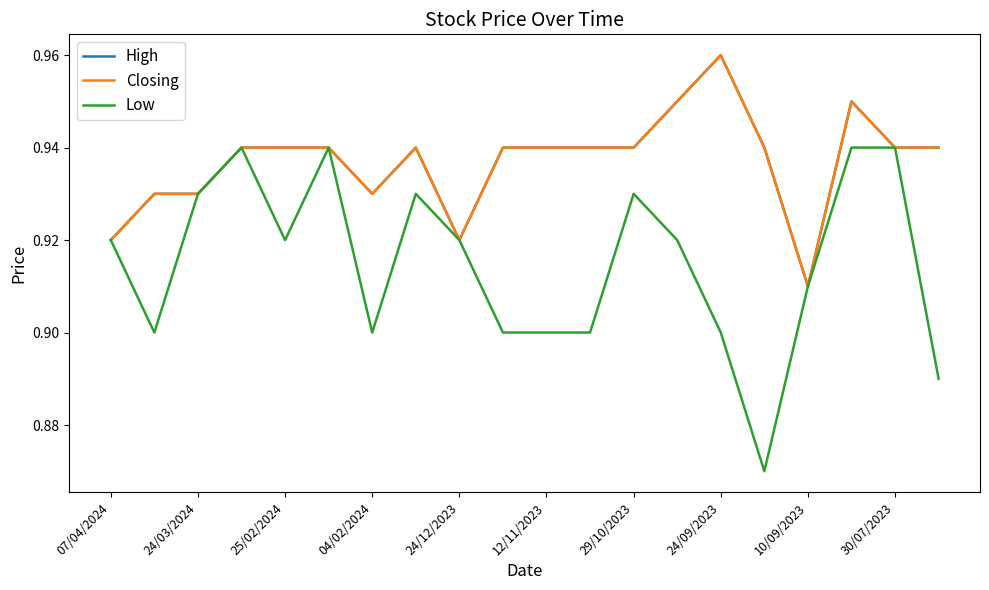

At how many categories does at least one series exceed 0?

20